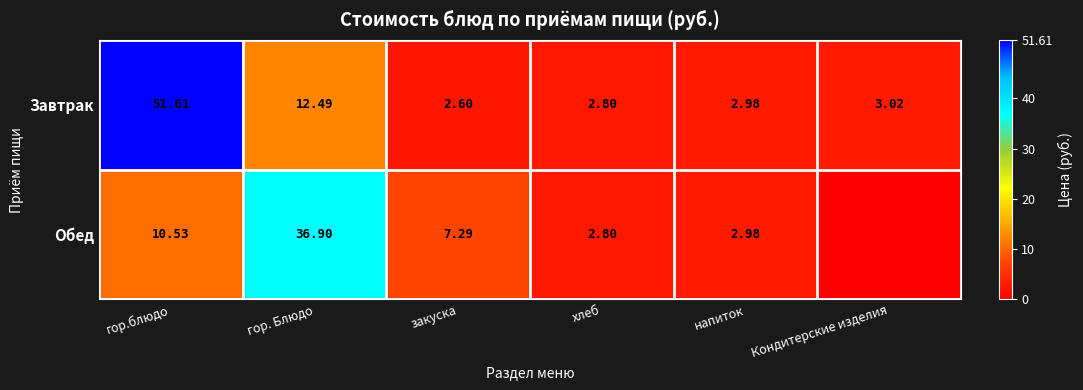

List the labels in order of Завтрак value, largest first.

гор.блюдо, гор. Блюдо, Кондитерские изделия, напиток, хлеб, закуска